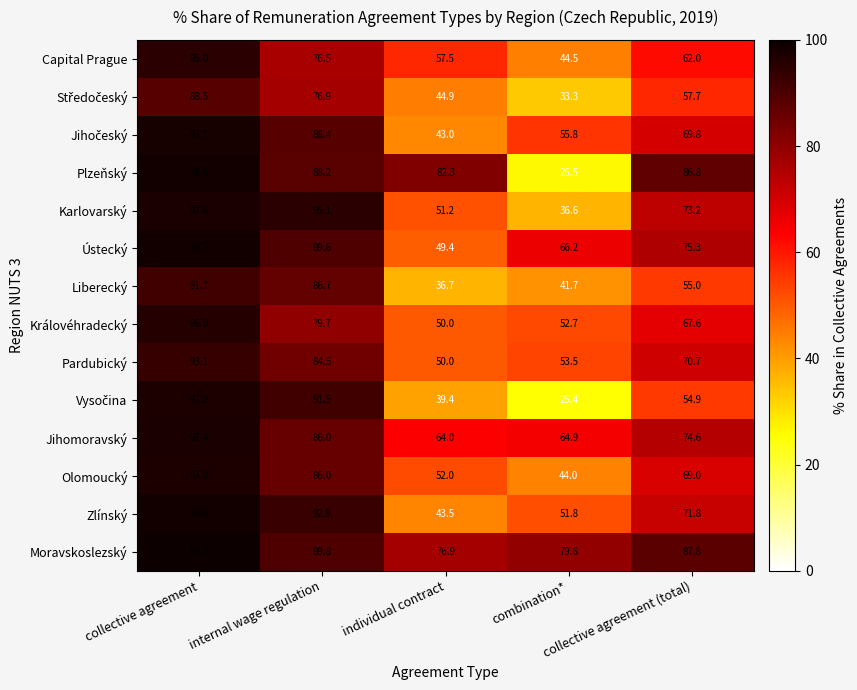

At how many categories does at least one series exceed 33?

5